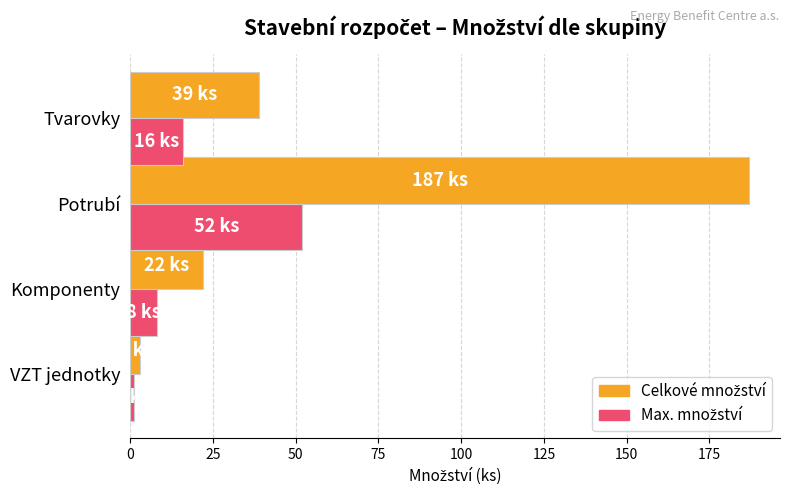

What is the maximum value shown in the chart?

187